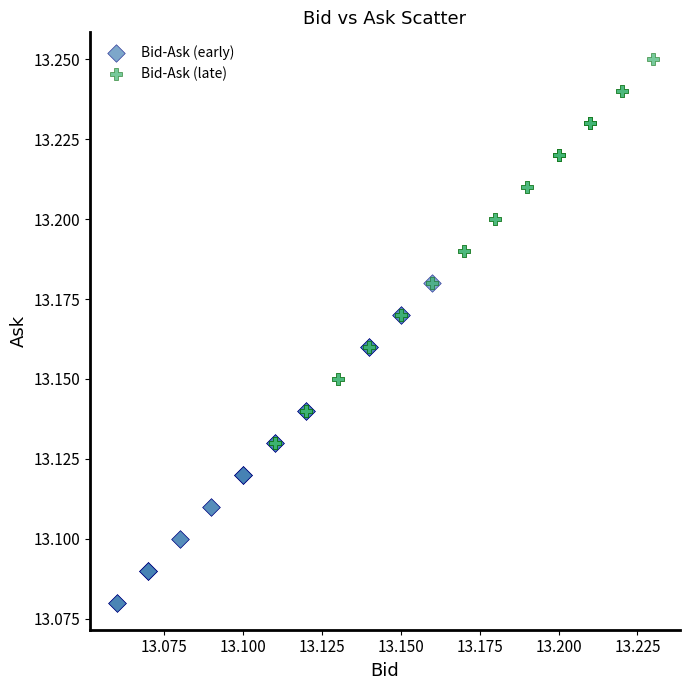

Which series reaches the maximum Y coordinate?

Bid-Ask (late)